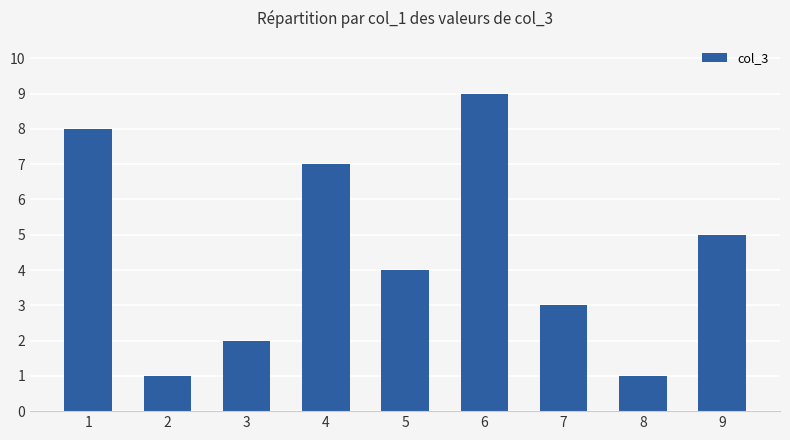

Is it true that the value at 8 is 0?

False